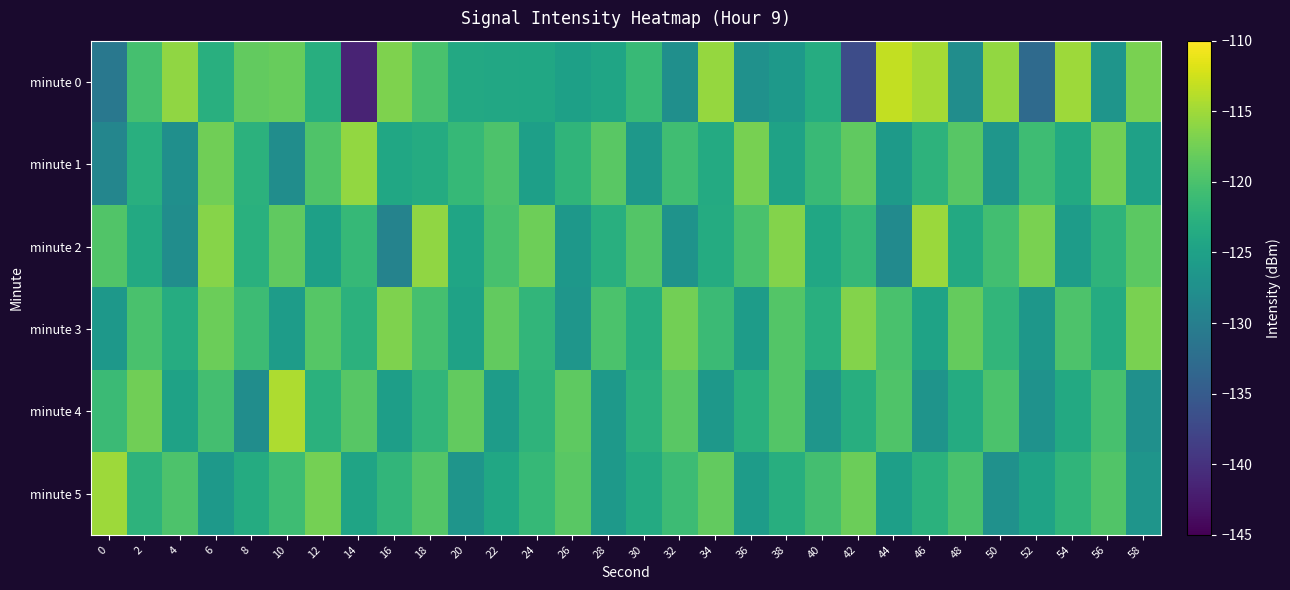

How many distinct data groups are displayed?

6